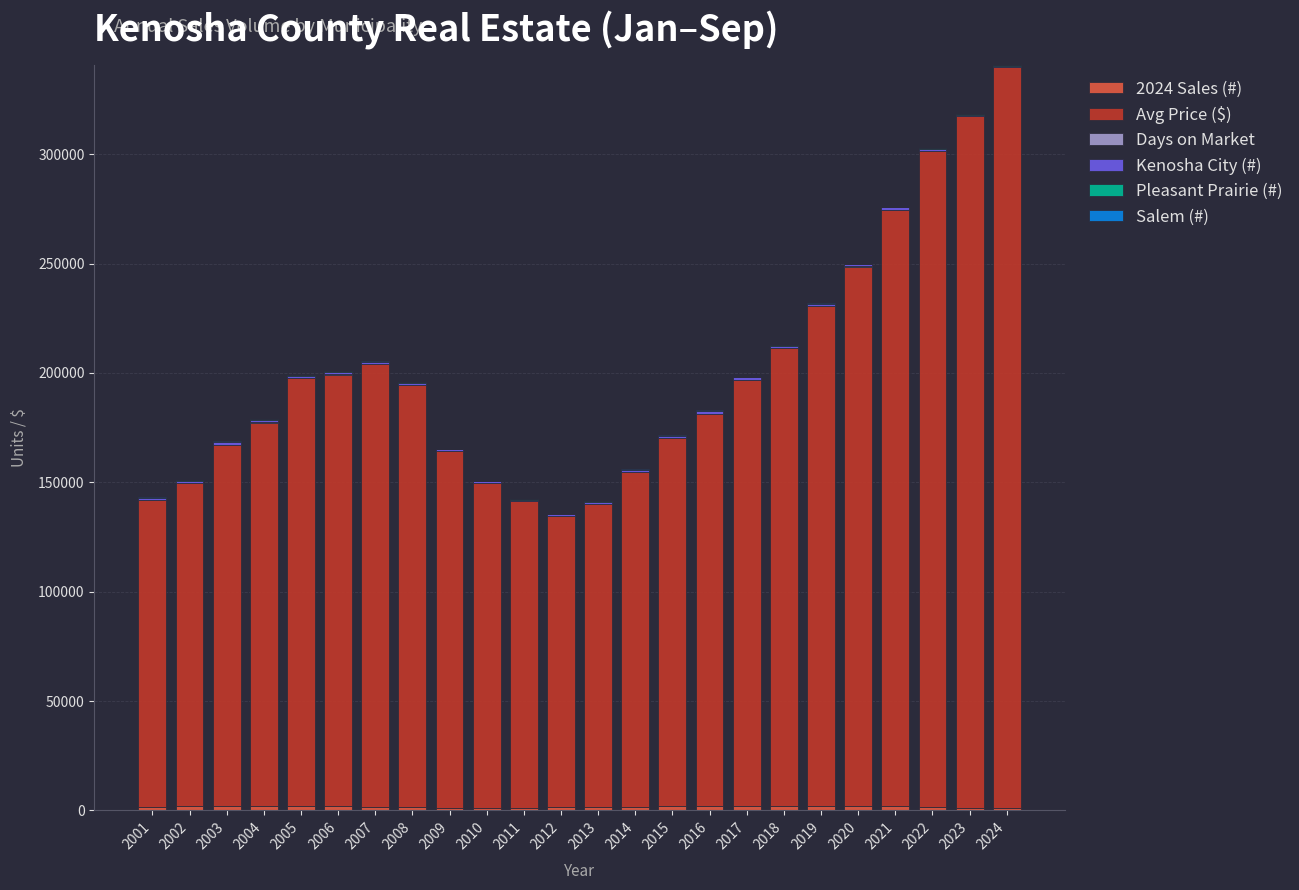

What is the difference between the maximum and minimum values in the Salem (#) series?

189